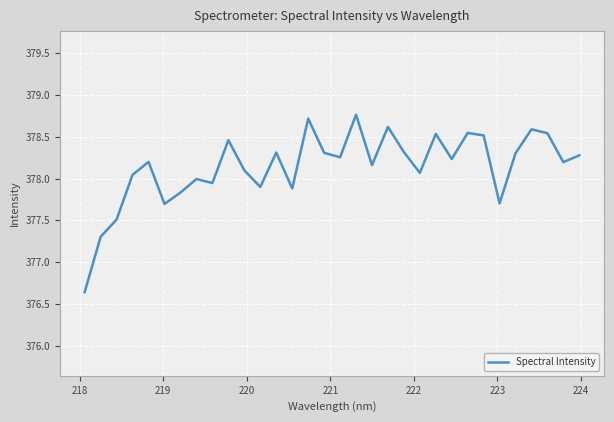

What is the minimum value shown in the chart?

376.6